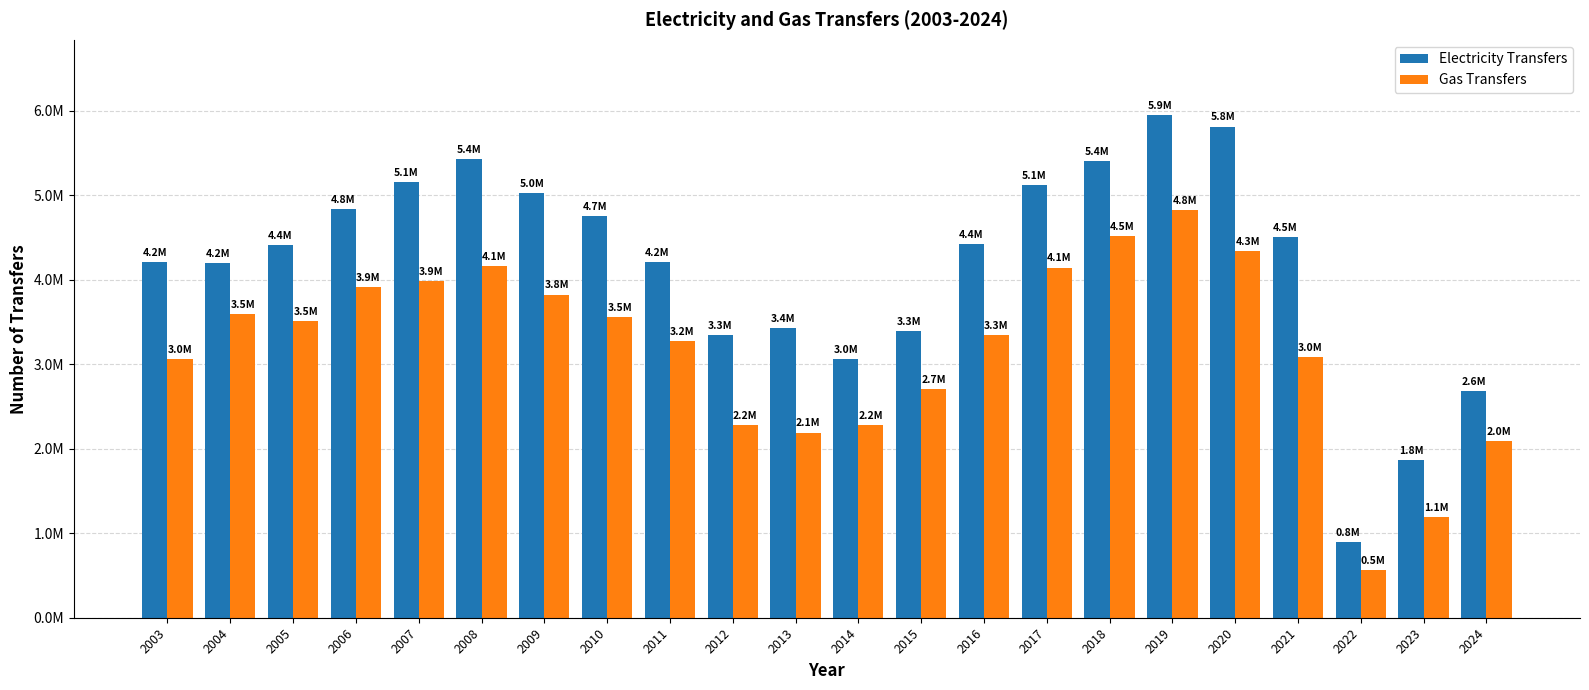

List the labels in order of Electricity Transfers value, smallest first.

2022, 2023, 2024, 2014, 2012, 2015, 2013, 2004, 2003, 2011, 2005, 2016, 2021, 2010, 2006, 2009, 2017, 2007, 2018, 2008, 2020, 2019